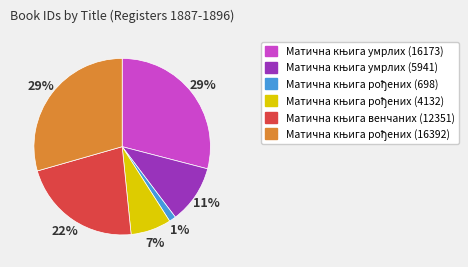

How many segments does this pie chart have?

6